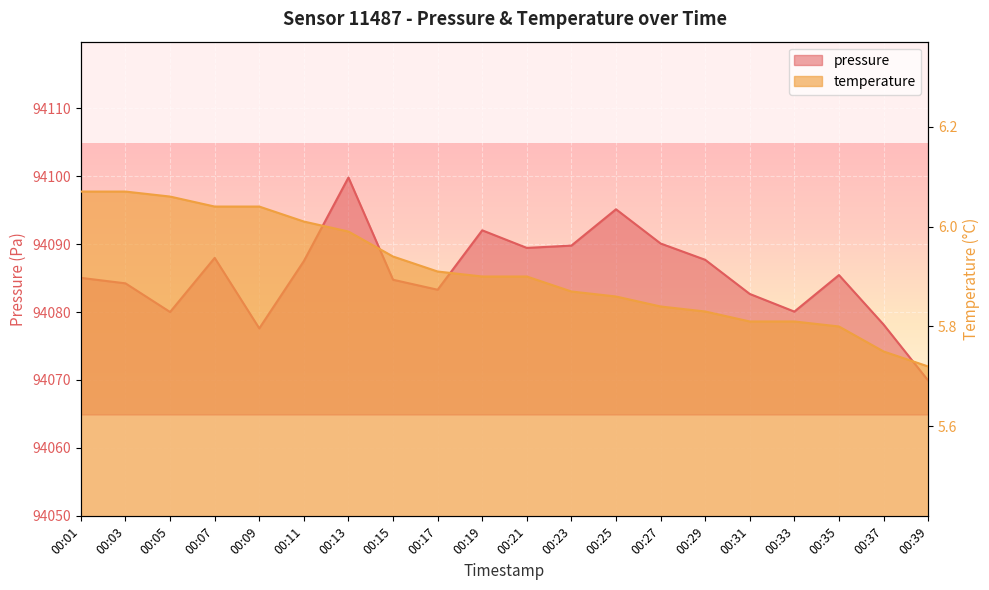

True or false: temperature has more than 2 interior local peaks.

False